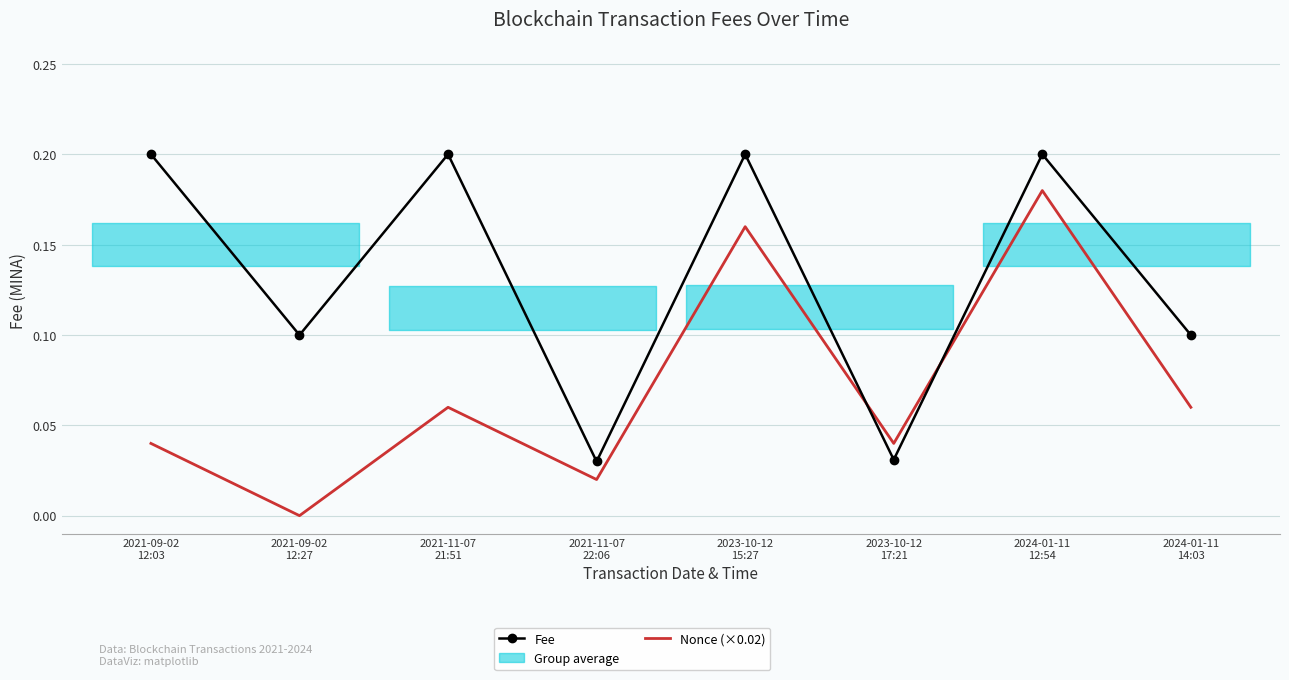

What is the label of the 2nd point from the left?

2021-09-02
12:27